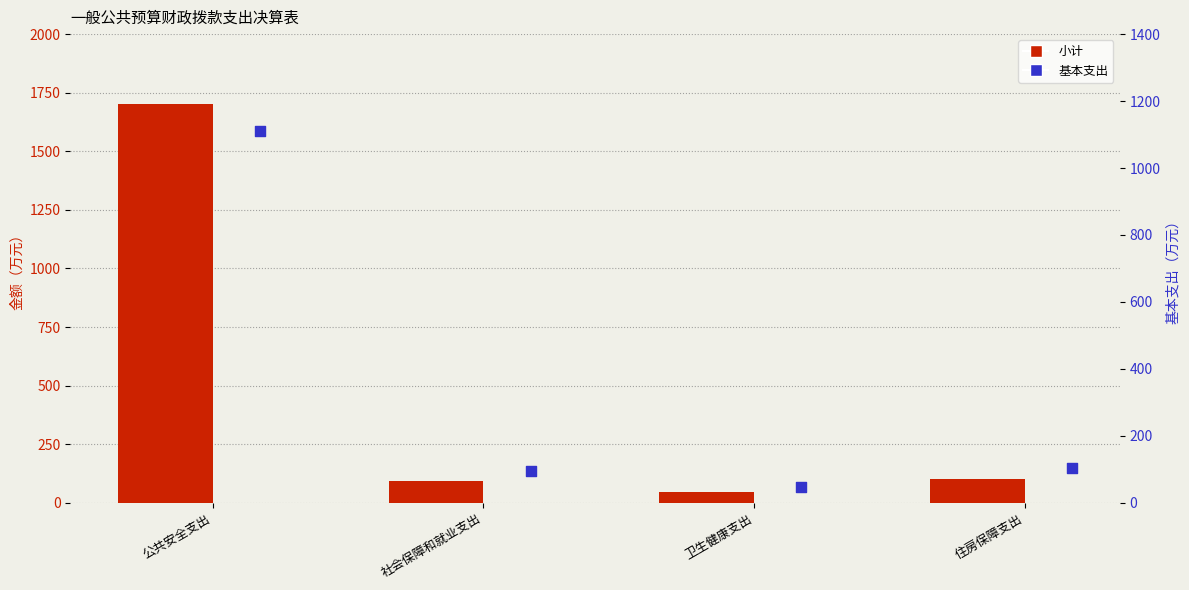

Which series contains the lowest Y value?

小计